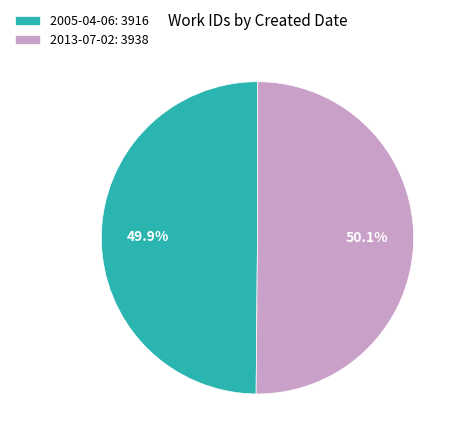

To the nearest percent, what portion does 2005-04-06 represent?

50%